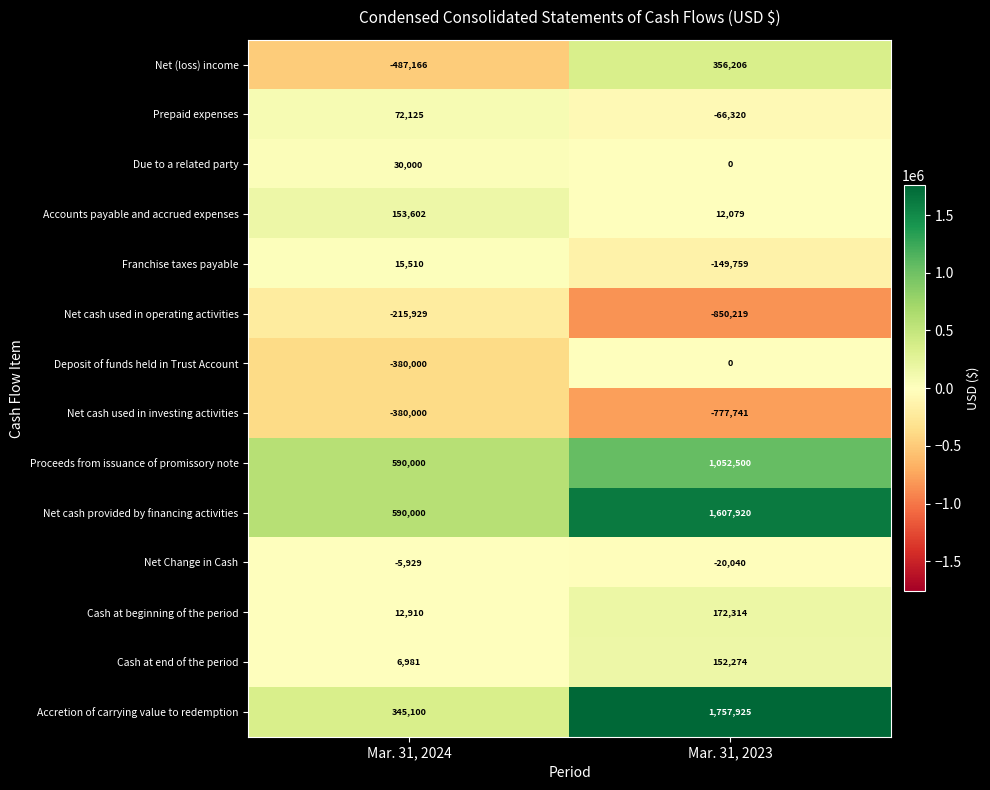

The value of Net cash used in operating activities at Mar. 31, 2023 is -850219. True or false?

True